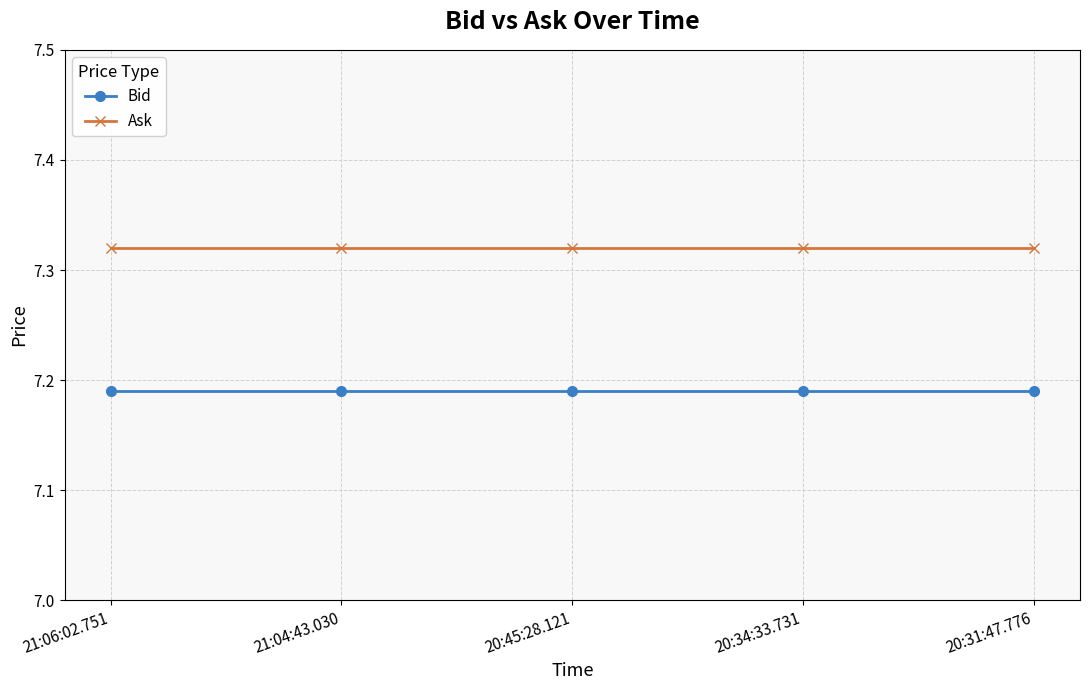

True or false: Ask has more than 2 interior local peaks.

False